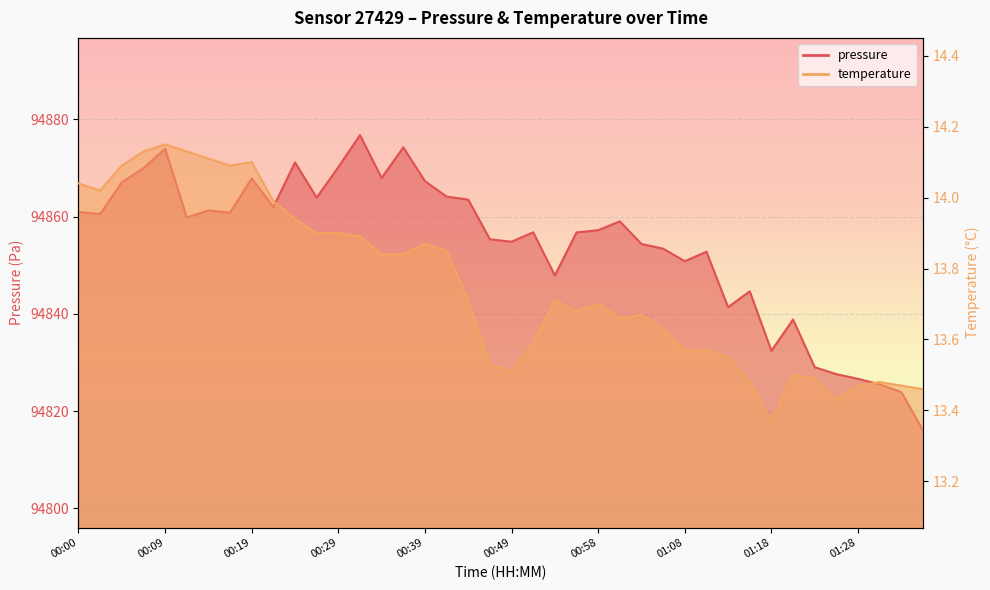

True or false: temperature and pressure intersect in this chart.

False